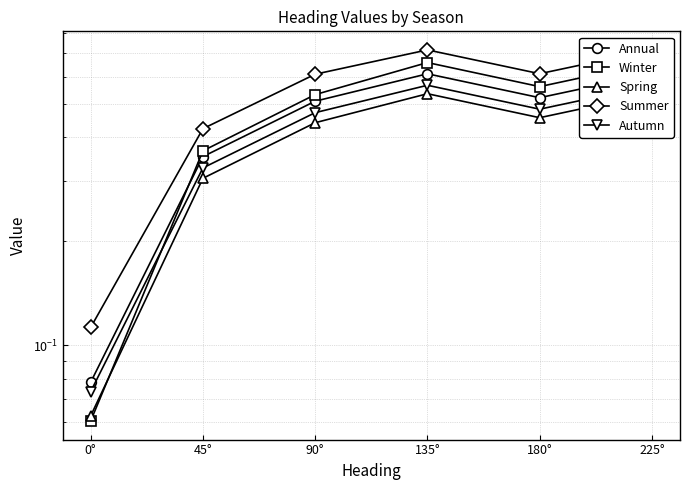

Rank the categories by Spring value from highest to lowest.

135°, 225°, 180°, 90°, 45°, 0°